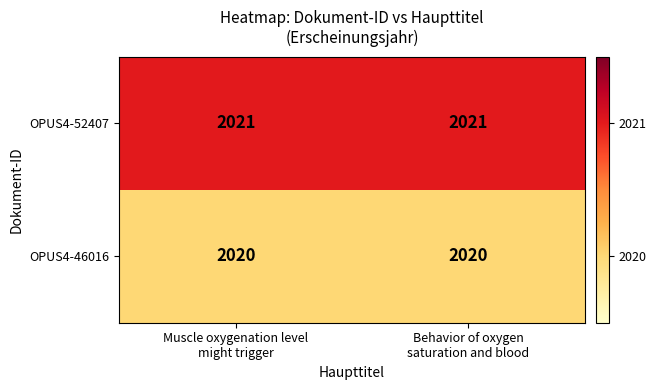

Which series has the largest total across all categories?

OPUS4-52407